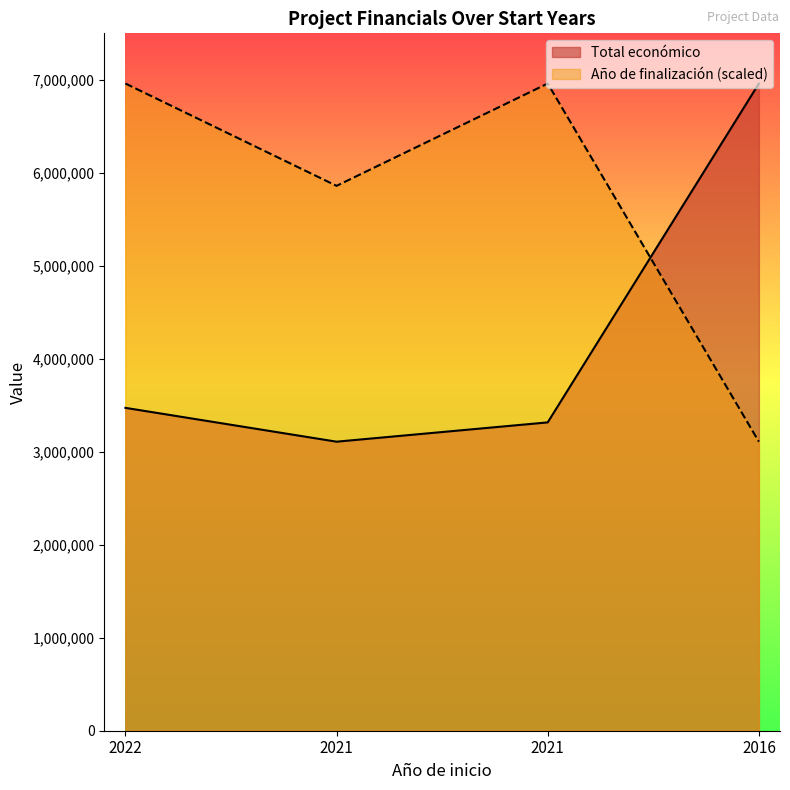

Which series ends up on top after the final intersection of Año de finalización and Total económico?

Total económico